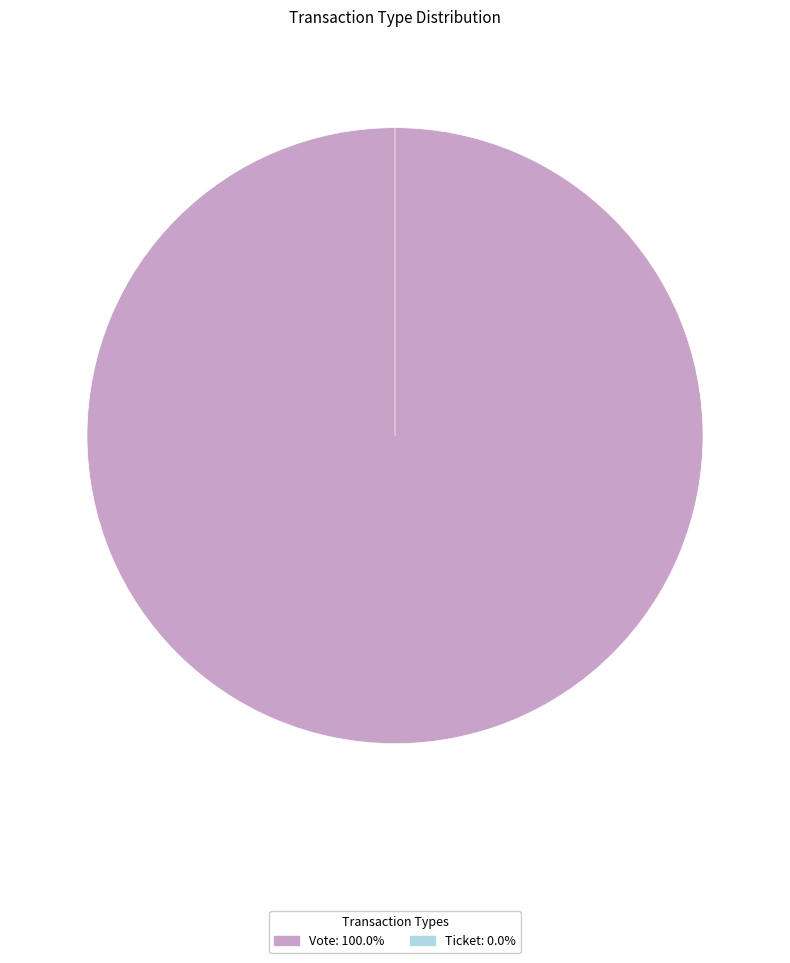

Is there any slice that represents more than half of the pie?

Yes